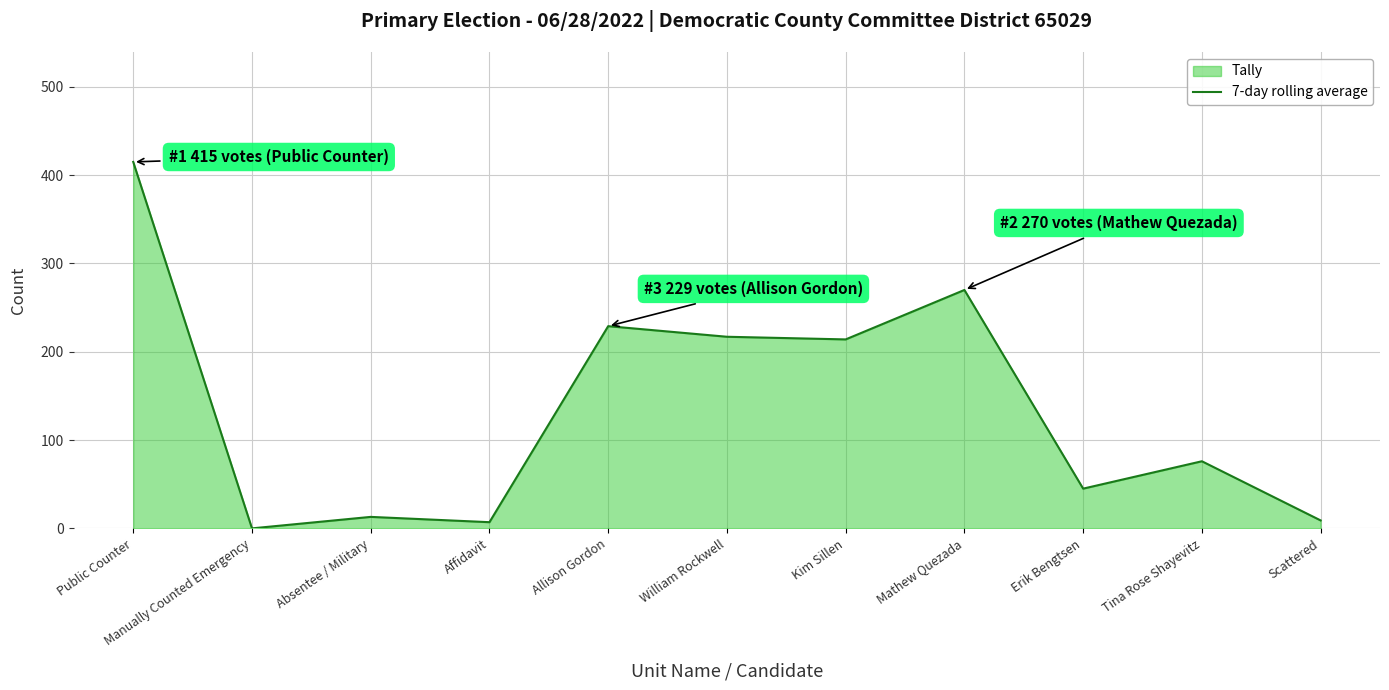

Between Scattered and William Rockwell, which is larger?

William Rockwell